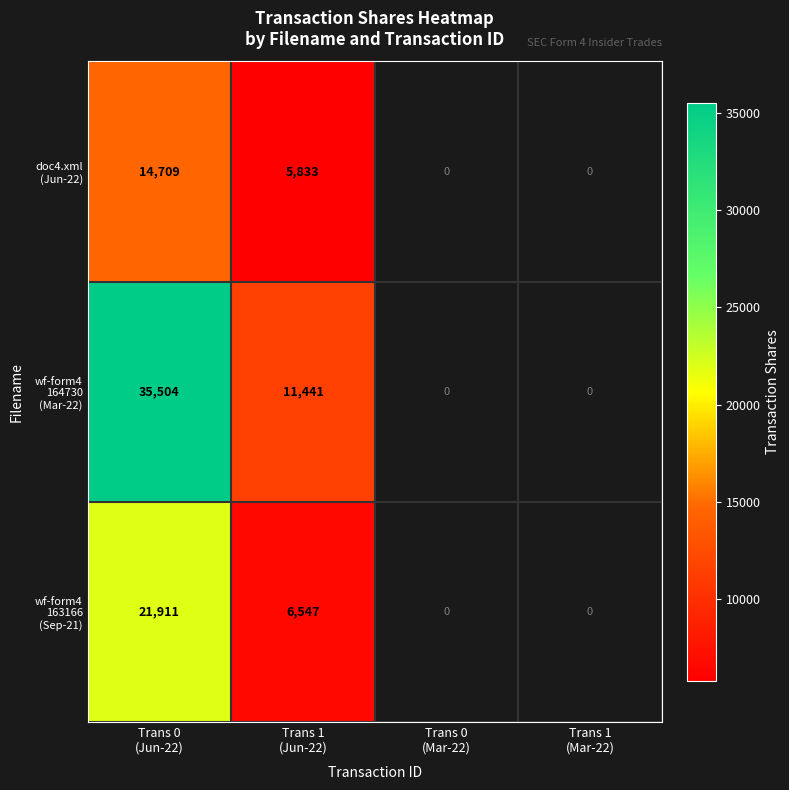

What is the difference between the maximum and minimum values in the doc4.xml (Jun-22) series?

8876.0